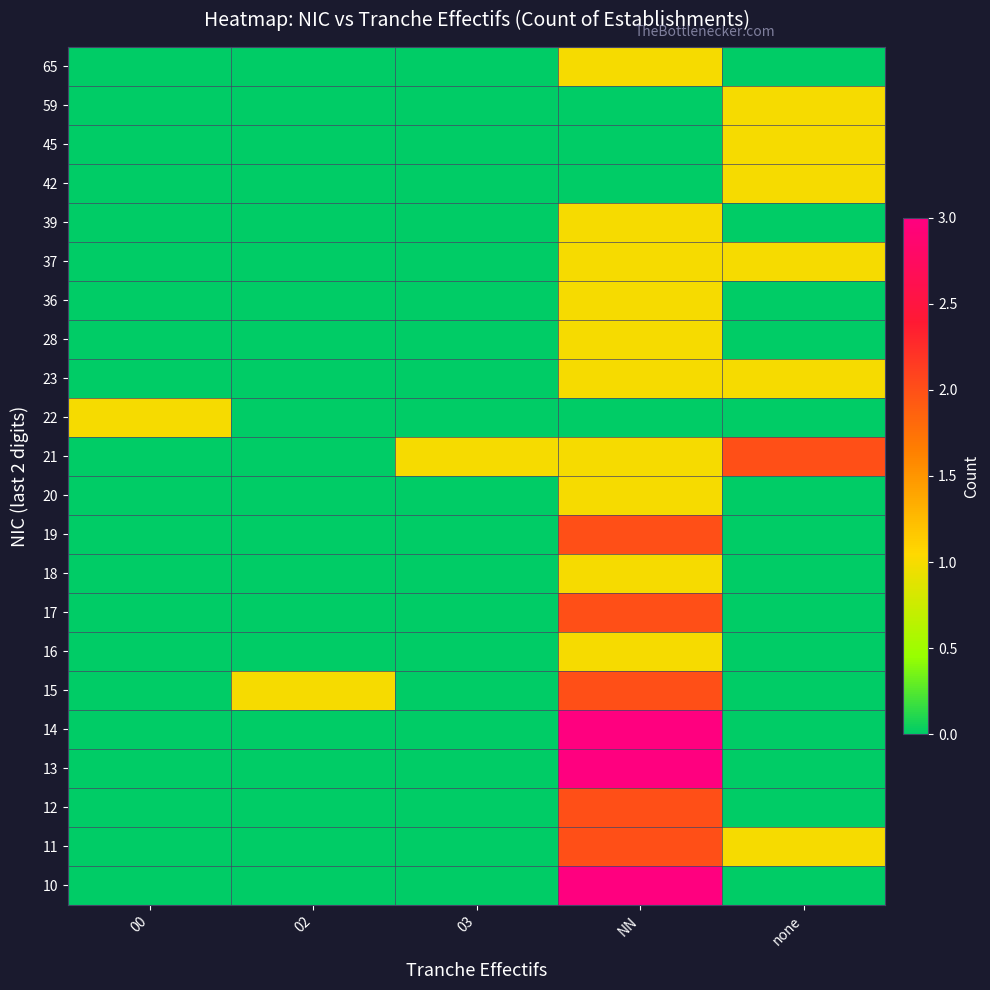

At which category is the sum across all series the highest?

NN